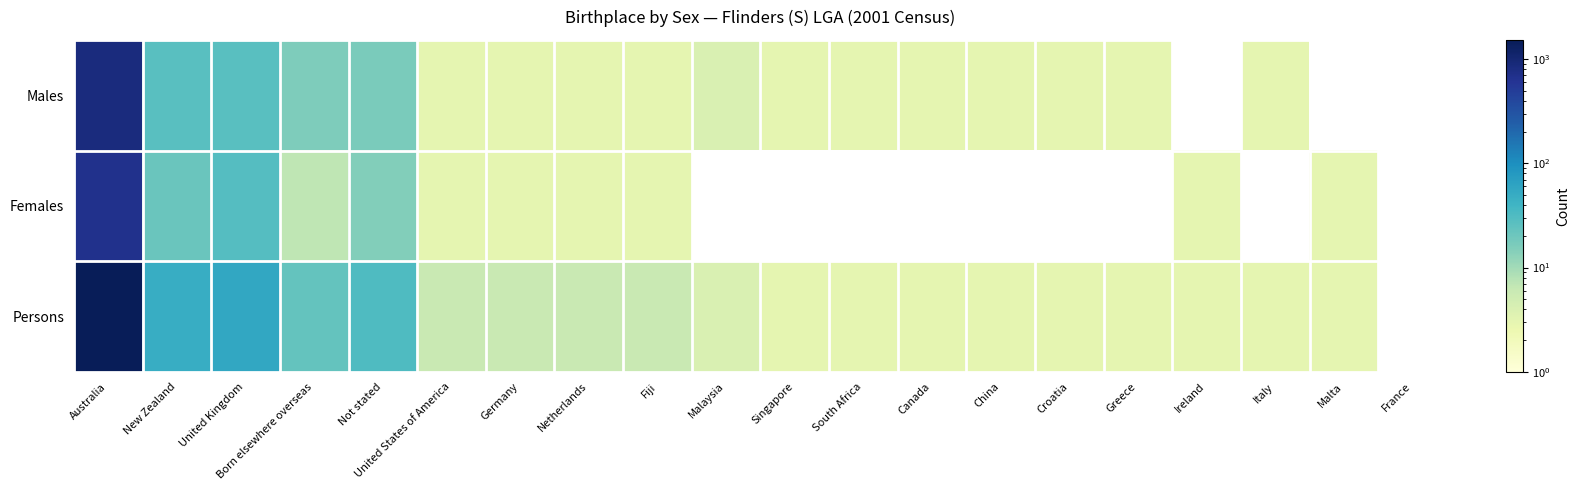

How many values in Males are above zero?

17